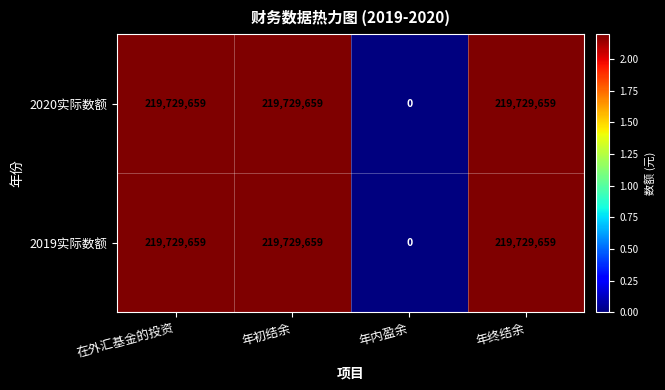

Reading left to right, list all the values displayed in this chart.

2020实际数额: 在外汇基金的投资=219729659	年初结余=219729659	年内盈余=0	年终结余=219729659
2019实际数额: 在外汇基金的投资=219729659	年初结余=219729659	年内盈余=0	年终结余=219729659